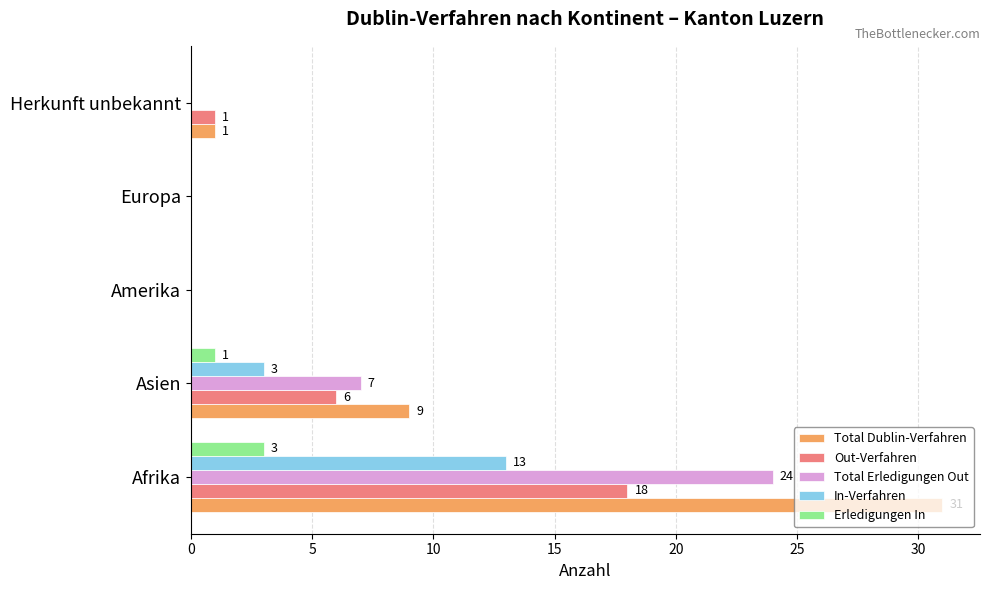

Is it true that Total Dublin-Verfahren equals -17 at Europa?

False